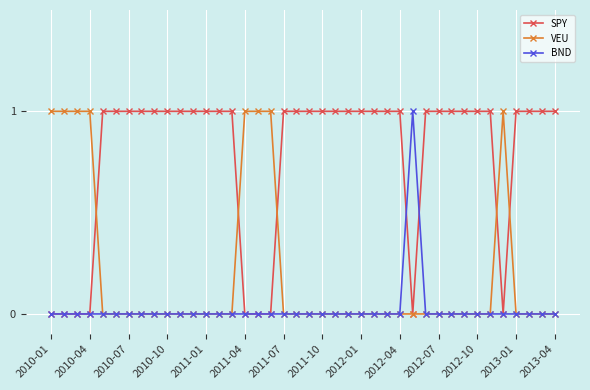

List the series in order of their overall mean, lowest first.

BND, VEU, SPY